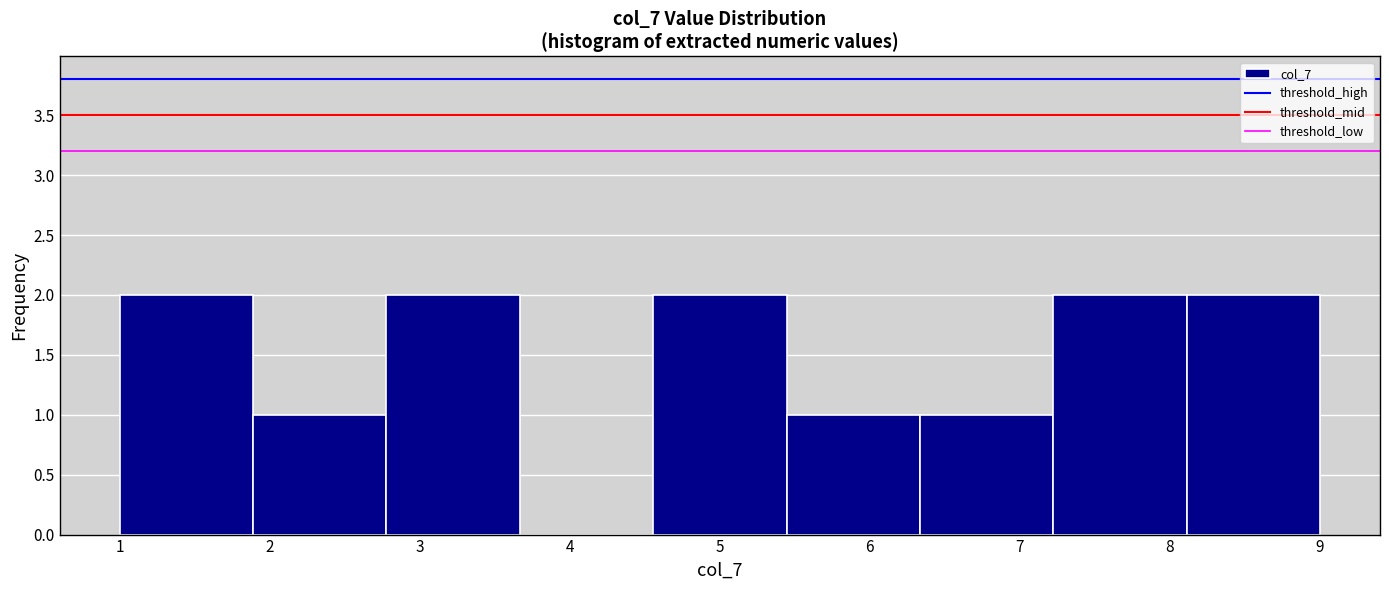

Reading left to right, list every bar in this chart as the range it spans on the x-axis followed by its height. Neither the bar edges nor the heights are printed on the chart, so give them approximately, as read against the axes.

1.0 to 1.9: 2
1.9 to 2.8: 1
2.8 to 3.7: 2
3.7 to 4.6: 0
4.6 to 5.4: 2
5.4 to 6.3: 1
6.3 to 7.2: 1
7.2 to 8.1: 2
8.1 to 9.0: 2